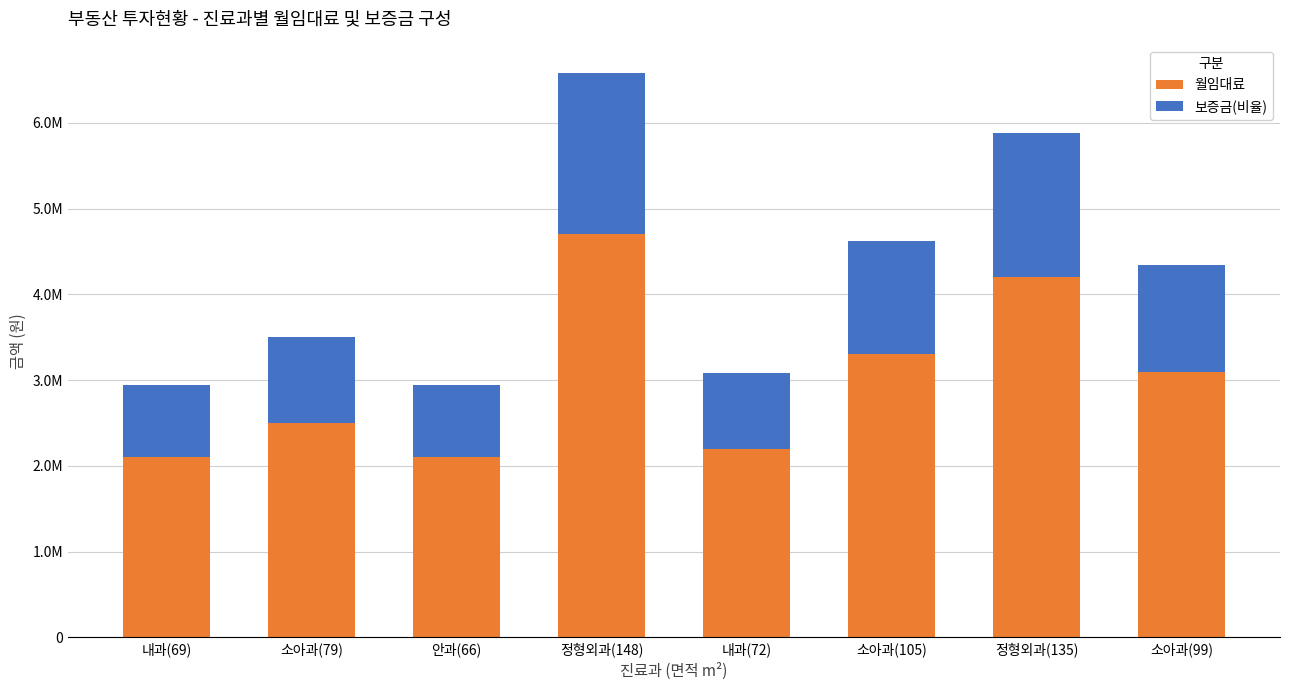

Between 내과(69) and 소아과(79), which series saw the biggest shift?

월임대료